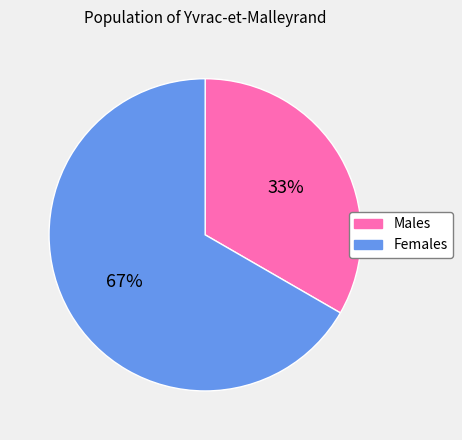

Rank the categories by value from lowest to highest.

Males, Females